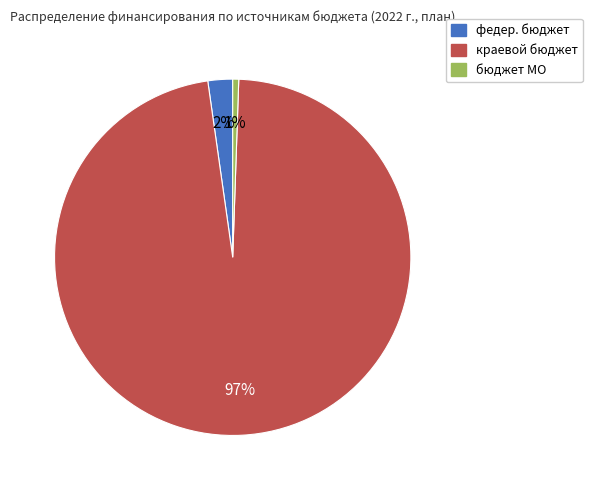

Combined, do бюджет МО and краевой бюджет account for over 50%?

Yes